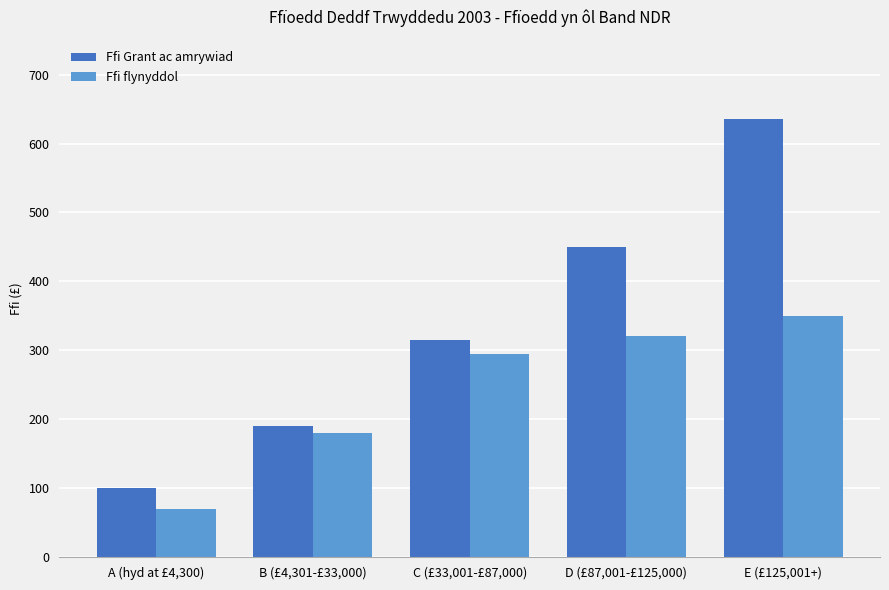

What is the maximum value shown in the chart?

635